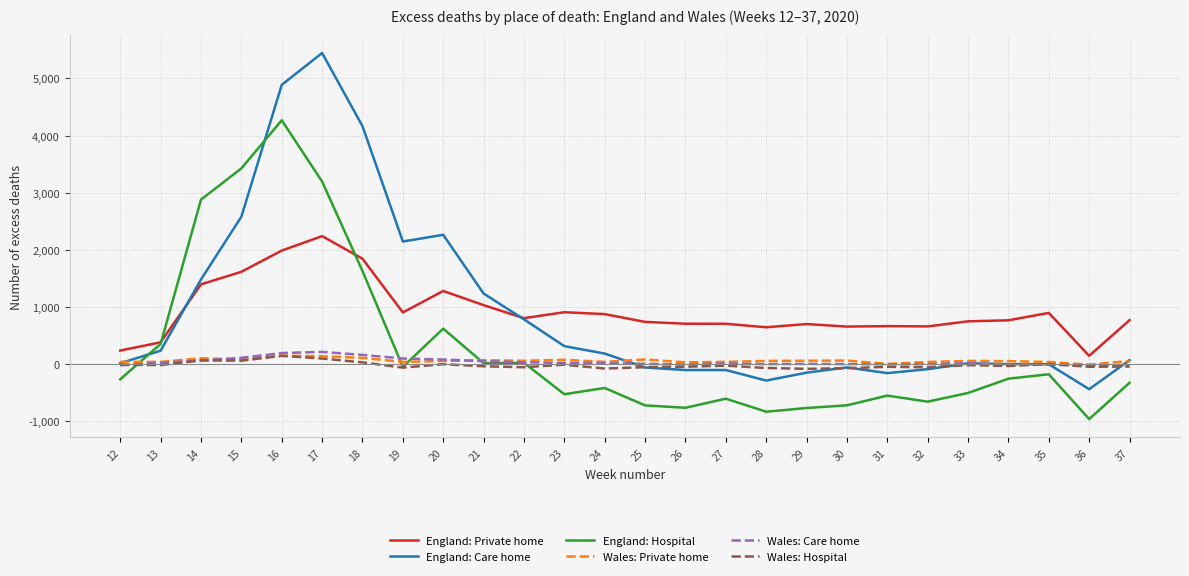

What is the smallest value displayed?

-958